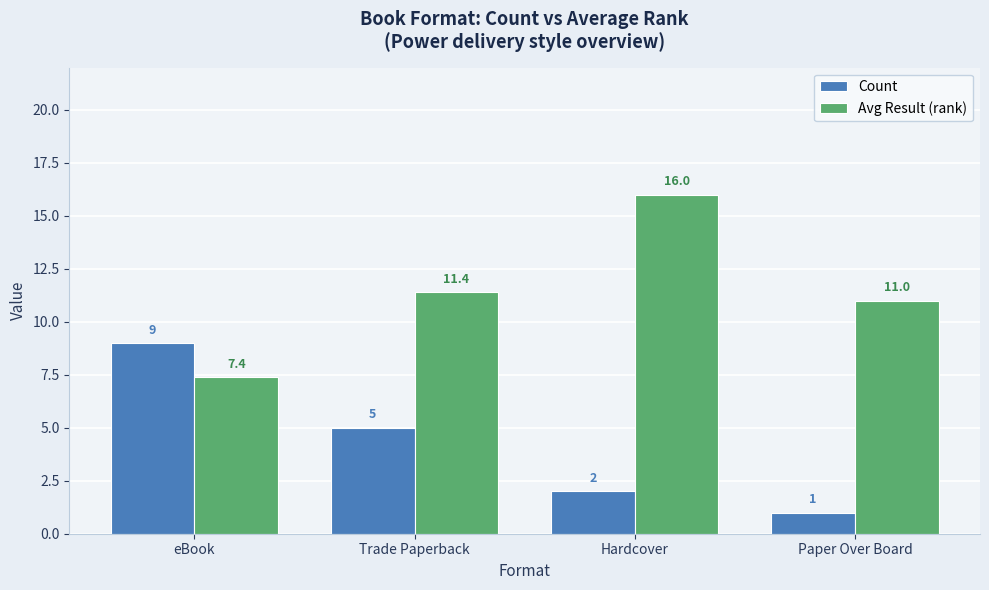

The Count series shows 5.0 at Trade Paperback. True or false?

True